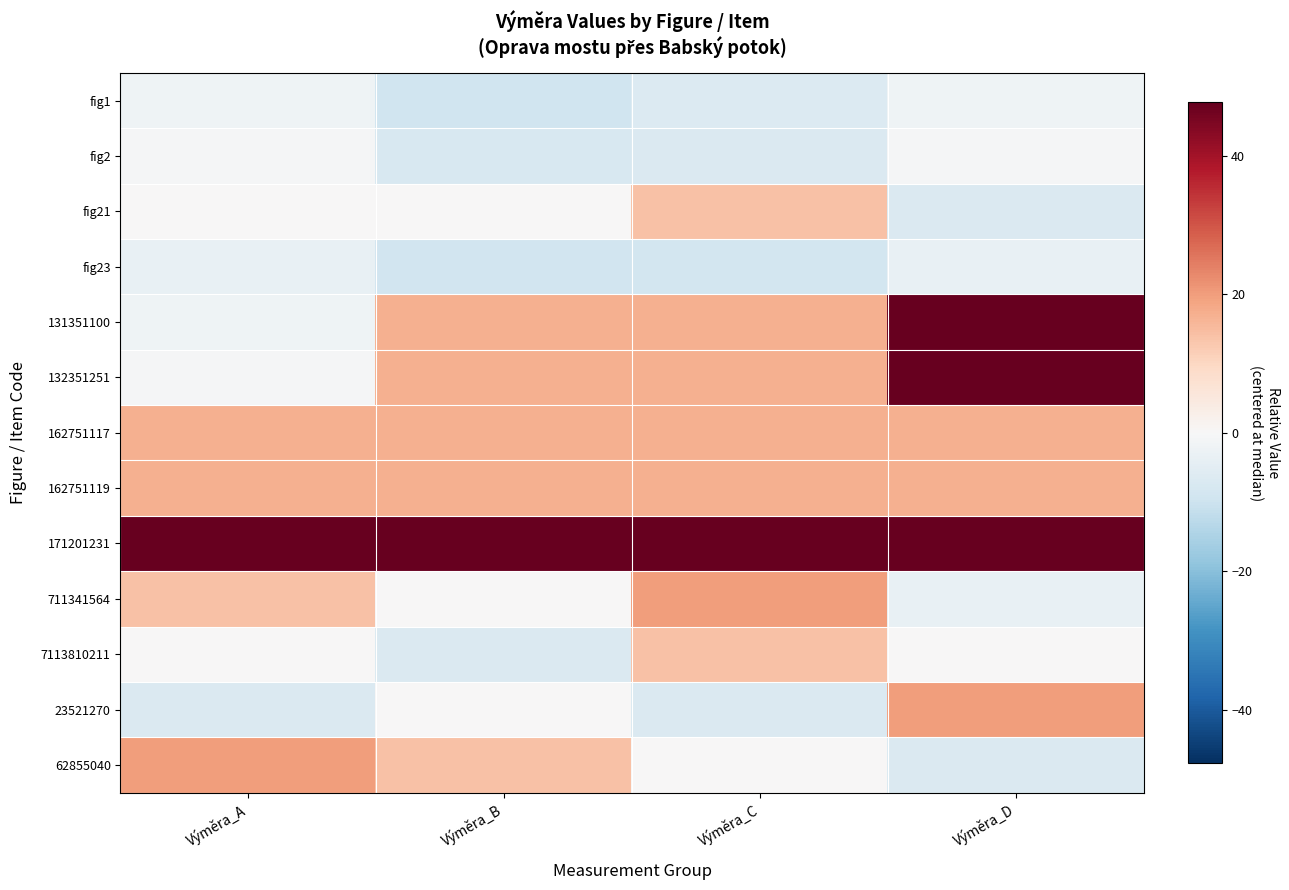

What is the smallest value displayed?

-9.6